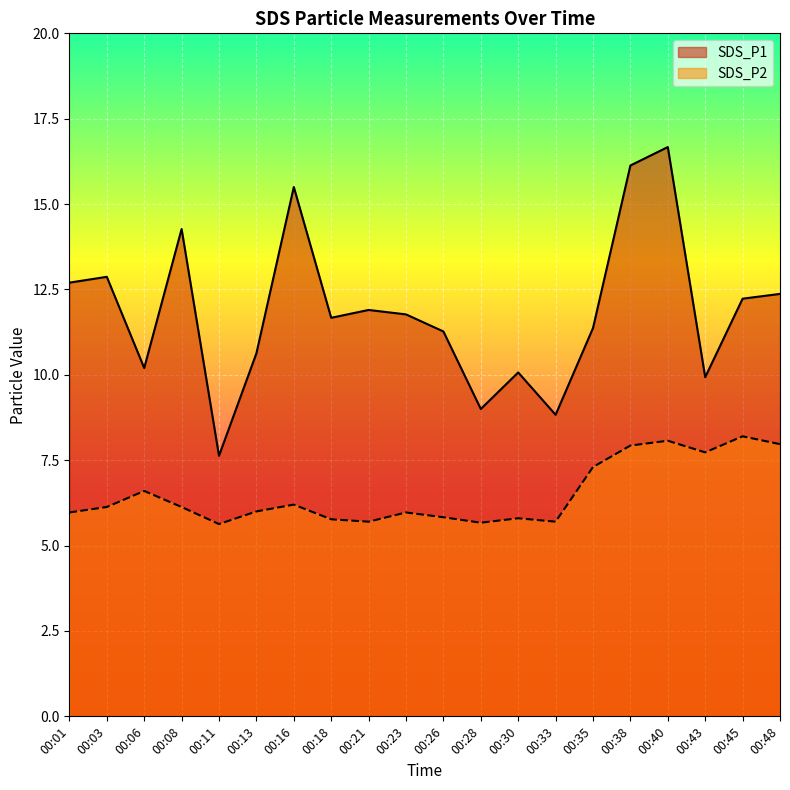

The value of SDS_P1 at 00:33 is 2.6. True or false?

False